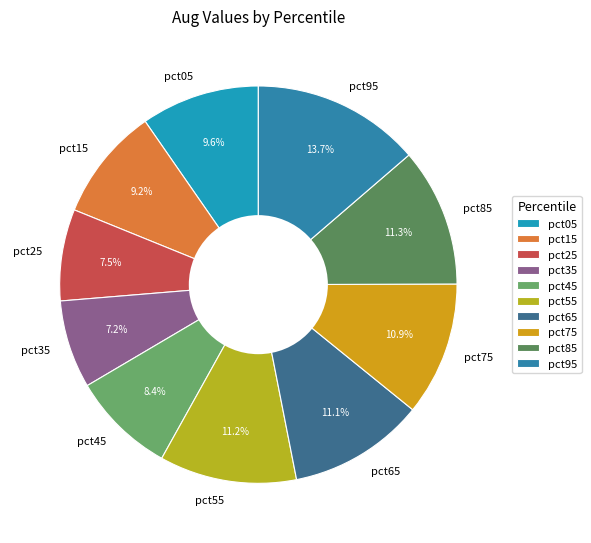

Which category has the biggest portion of the pie?

pct95